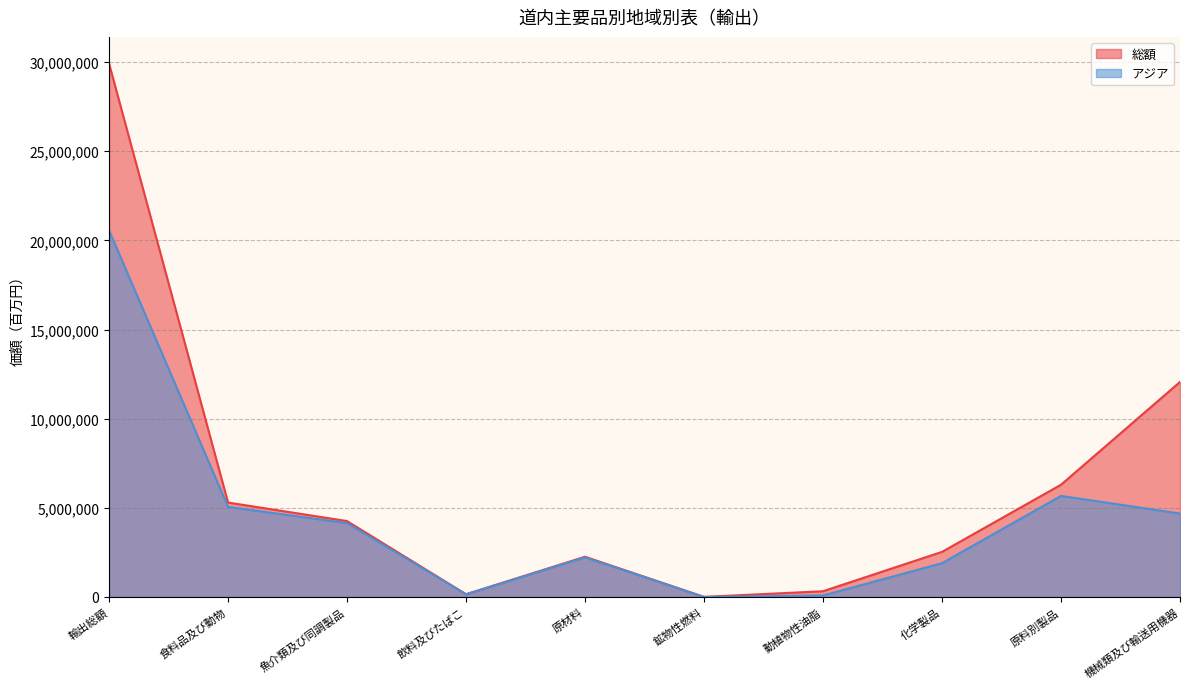

What is the value of the アジア point at the 5th from the left?

2217930